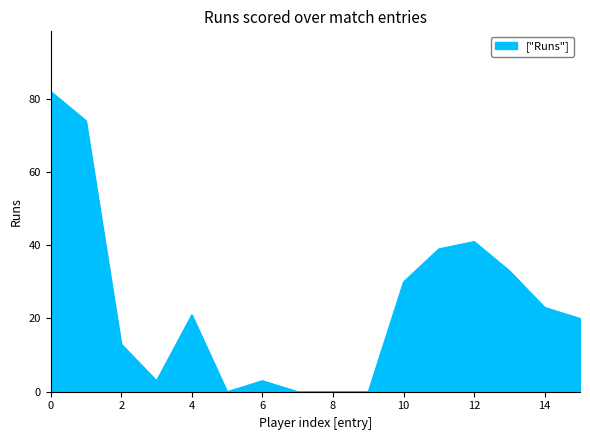

What is the maximum value shown in the chart?

82